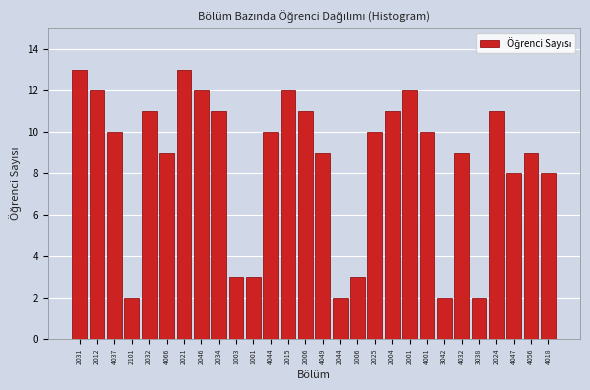

Reading left to right, list all the values displayed in this chart.

13	12	10	2	11	9	13	12	11	3	3	10	12	11	9	2	3	10	11	12	10	2	9	2	11	8	9	8